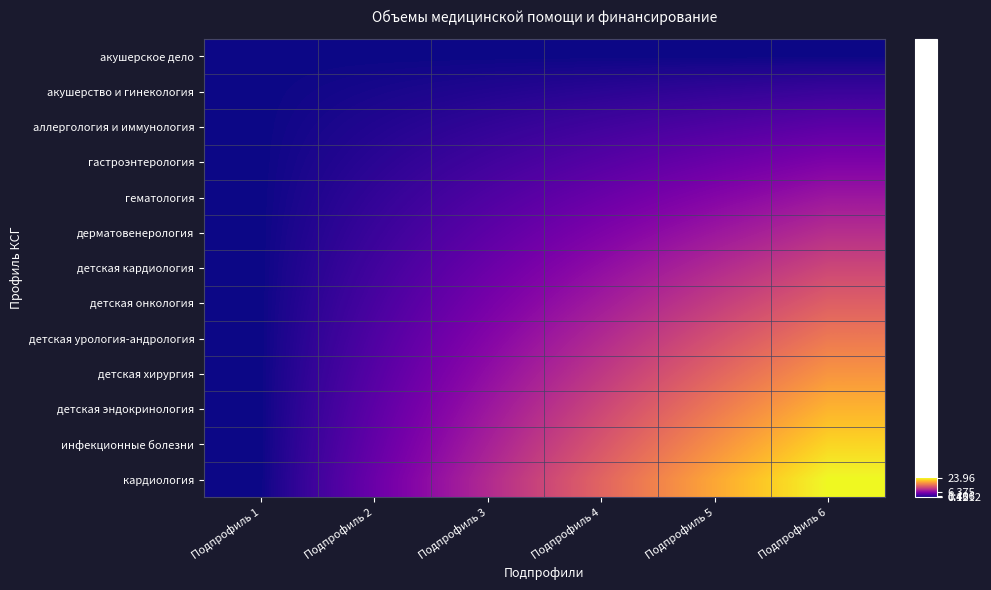

Count the number of categories in the chart.

6